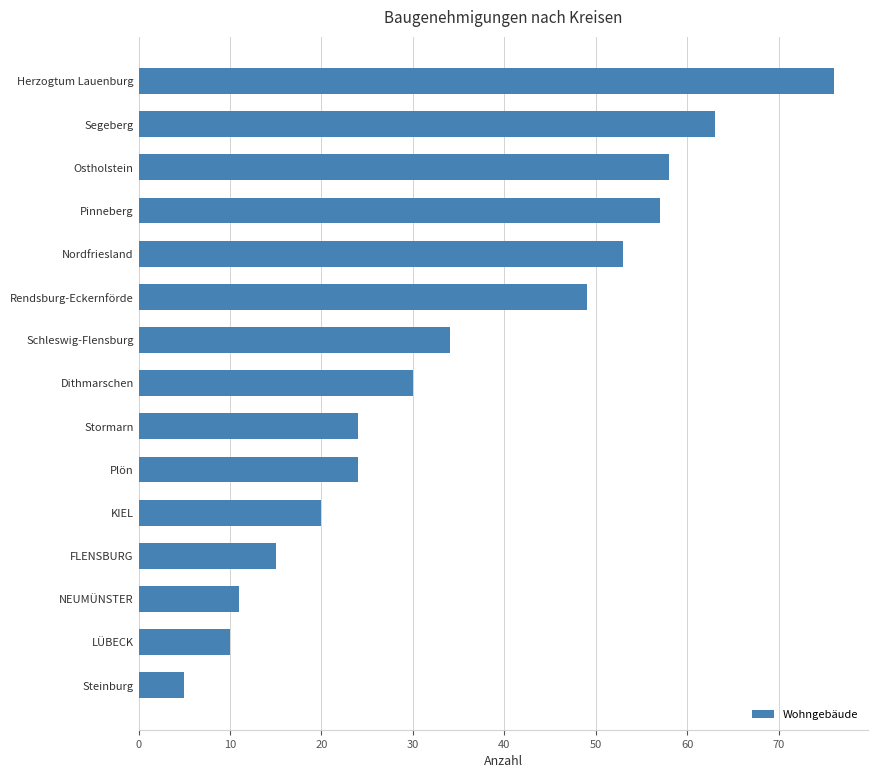

Are the bars grouped side by side (vs. stacked)?

No